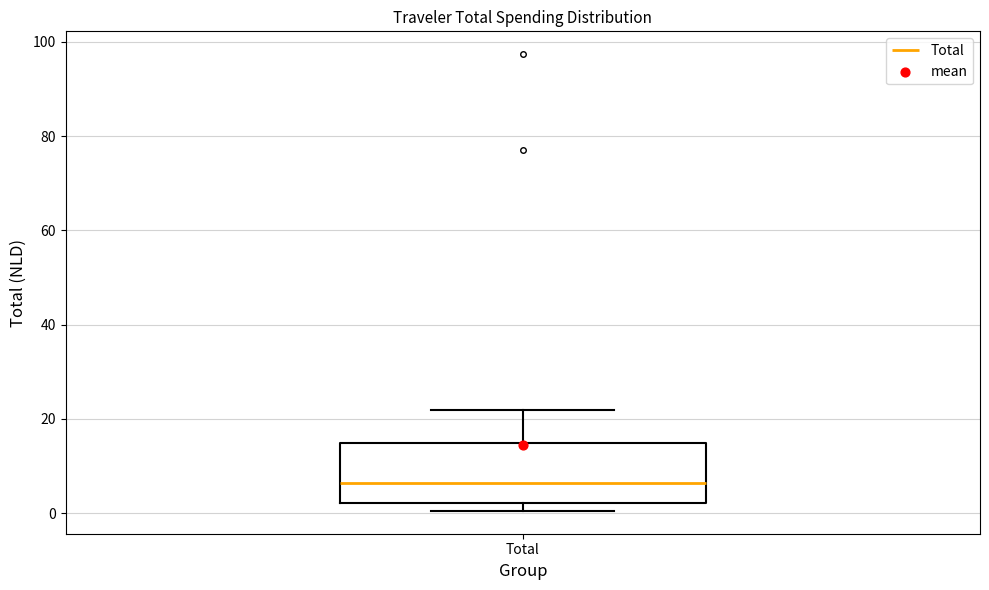

Read this box plot against the y-axis: the position of the median line, the range covered by the box, and the ends of both whiskers. The values are not printed on the chart, so give them approximately, as read against the axis.

median 6, box 2 to 14, whiskers 0 to 22